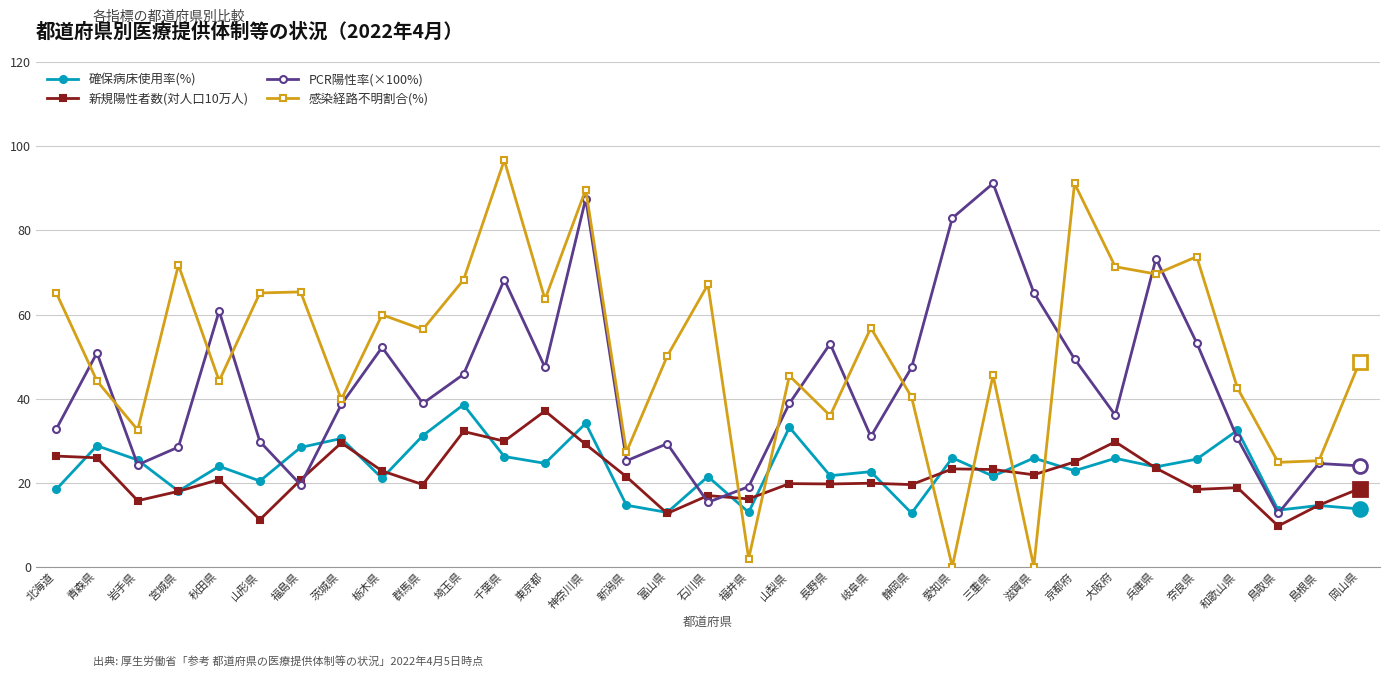

What is the average value of the 感染経路不明割合(%) series?

50.9